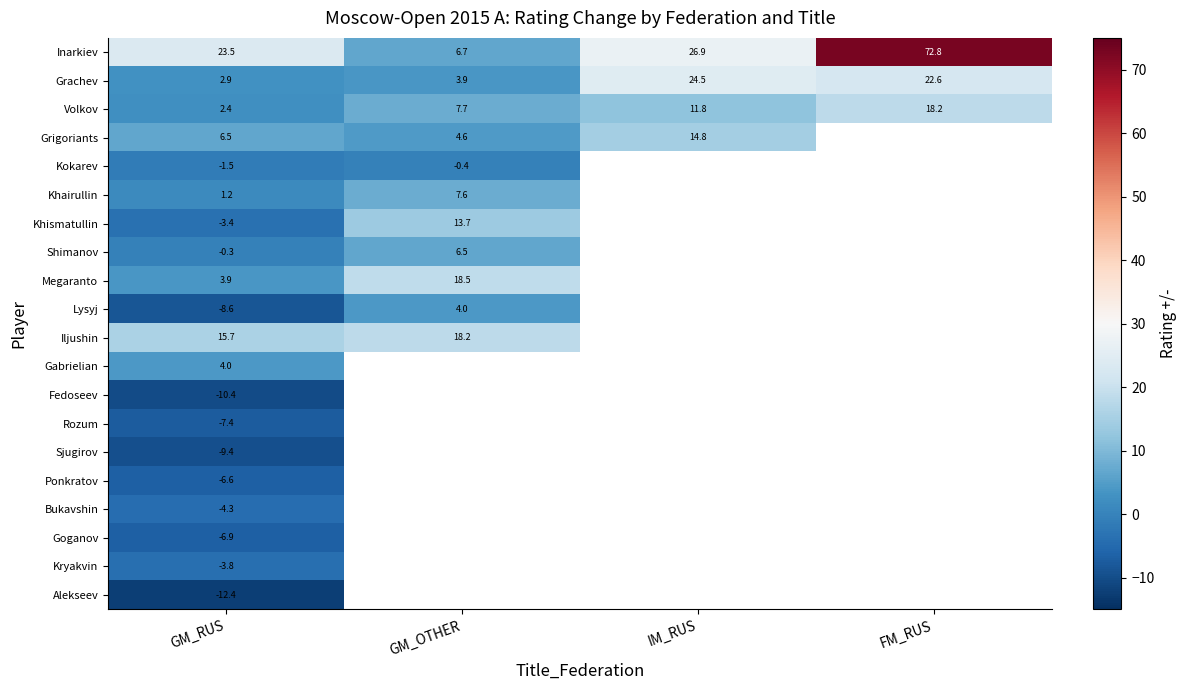

True or false: Alekseev has a value of -18.3 at GM_RUS.

False